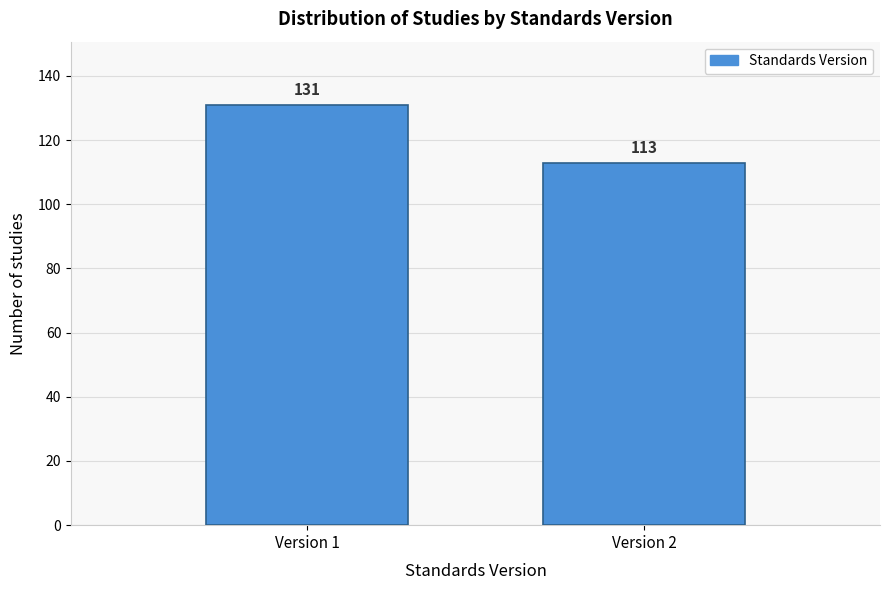

Reading left to right, transcribe all the data shown in this chart.

131	113